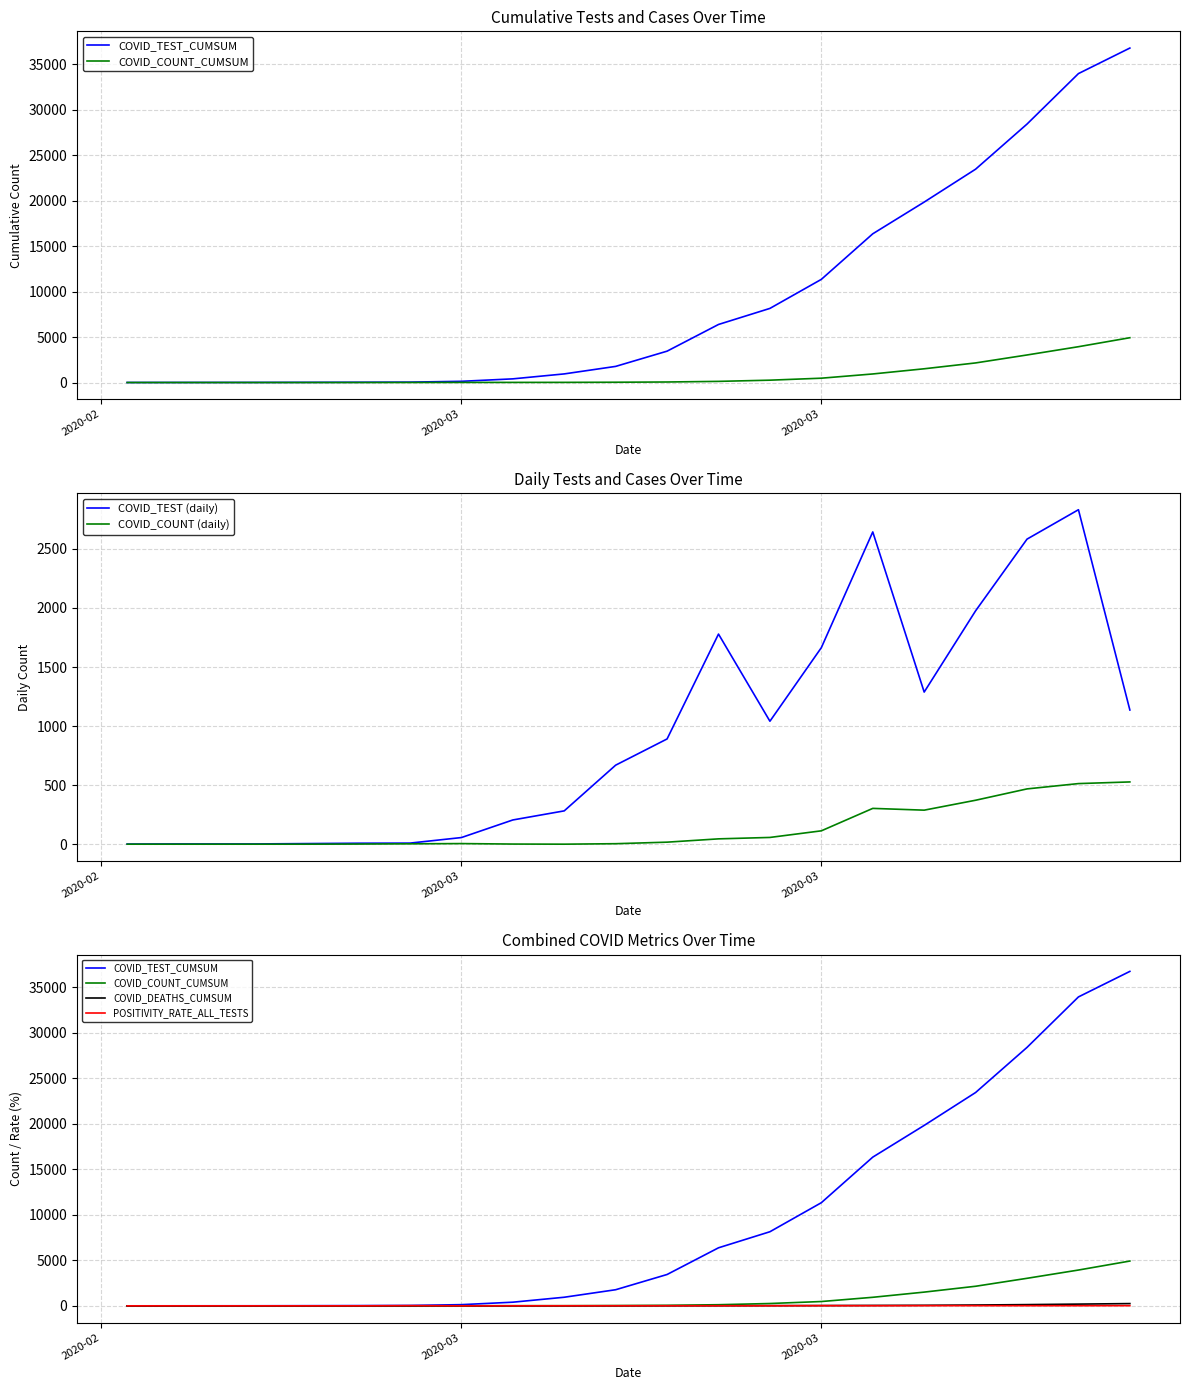

List the series in order of their peak value, lowest first.

POSITIVITY_RATE_ALL_TESTS, COVID_DEATHS_CUMSUM, COVID_COUNT (daily), COVID_TEST (daily), COVID_COUNT_CUMSUM, COVID_TEST_CUMSUM